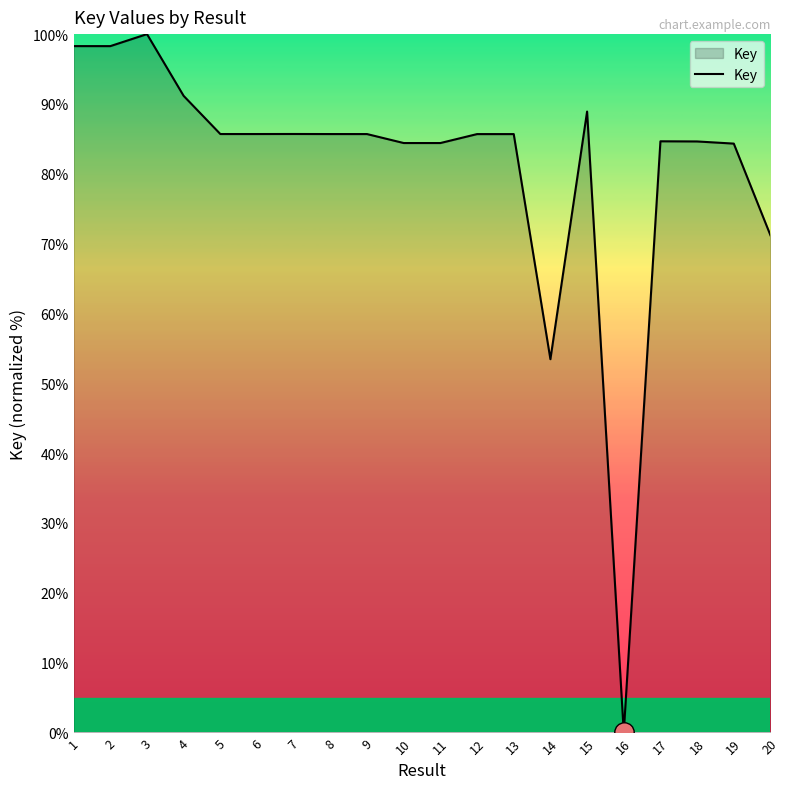

True or false: the data shows 98.3 at 2.

True